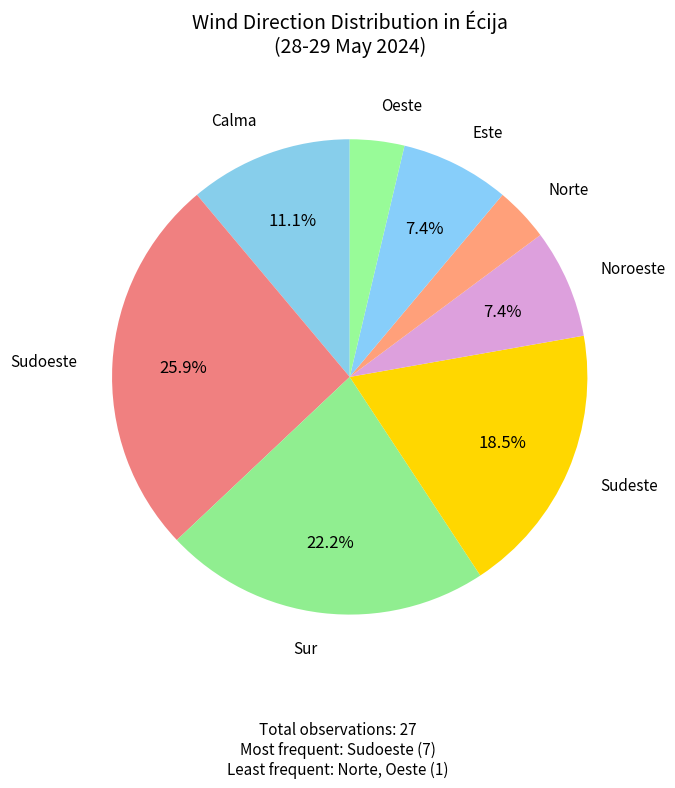

Count the number of slices in the pie.

8